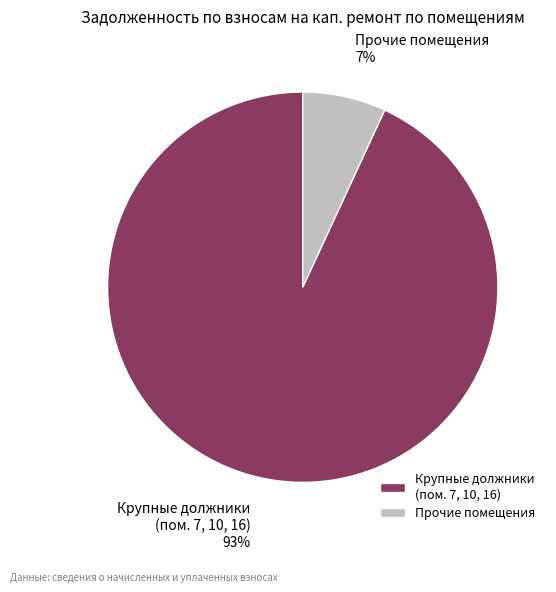

The Крупные должники (пом. 7, 10, 16) slice represents 93% of the pie. True or false?

True